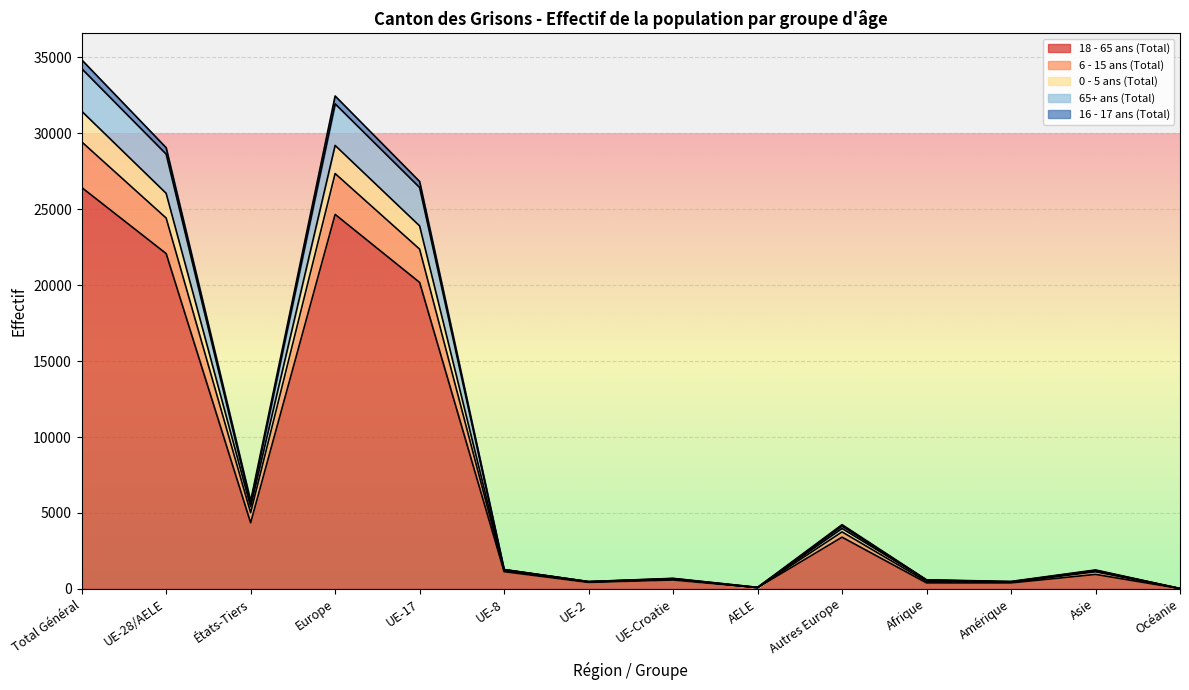

True or false: 16 - 17 ans (Total) and 18 - 65 ans (Total) cross at least once.

False